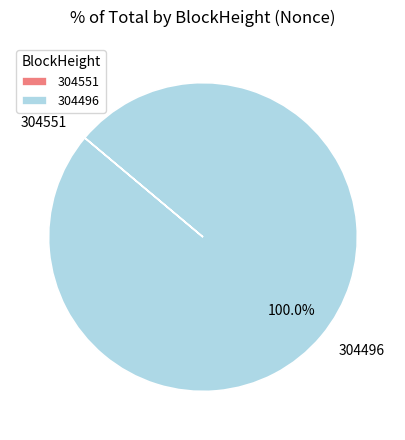

Is it true that 304496 is 87% of the pie?

False